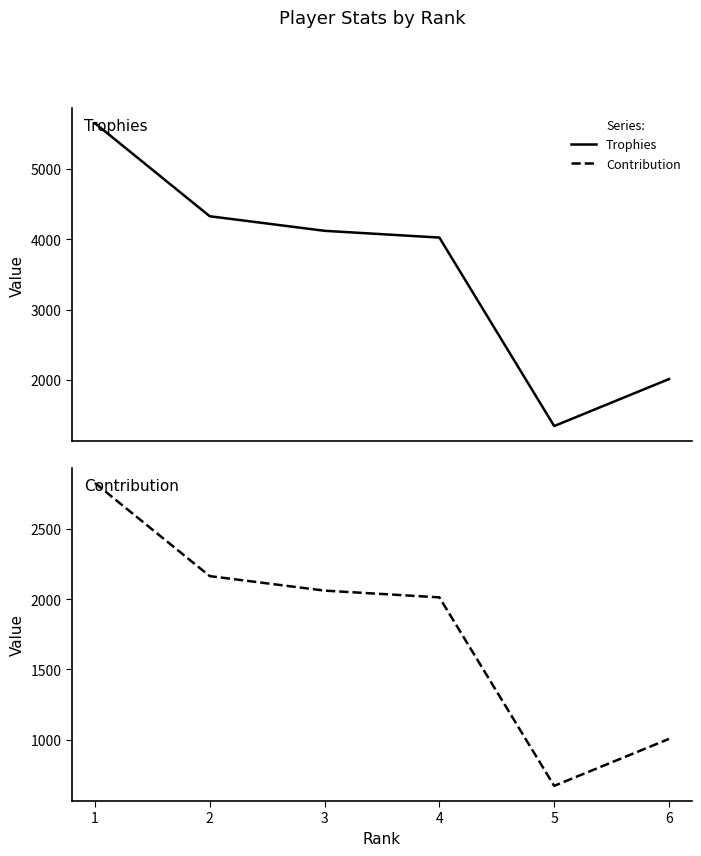

Is the value of Contribution at 3 greater than the value of Trophies at 6?

Yes